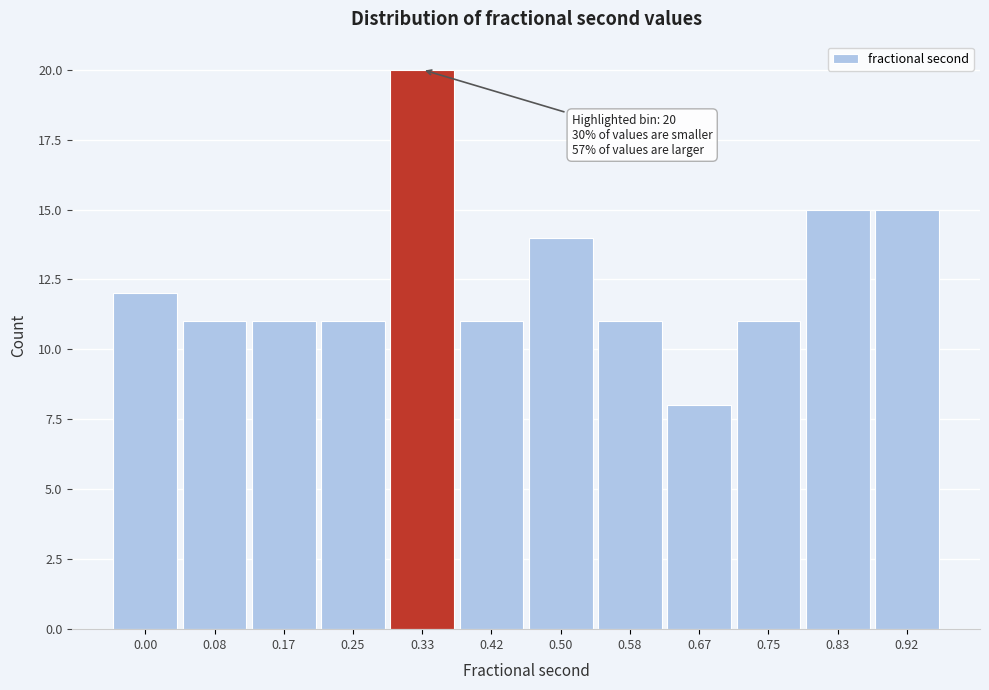

Reading left to right, extract all data points from this chart.

0.00=12	0.08=11	0.17=11	0.25=11	0.33=20	0.42=11	0.50=14	0.58=11	0.67=8	0.75=11	0.83=15	0.92=15